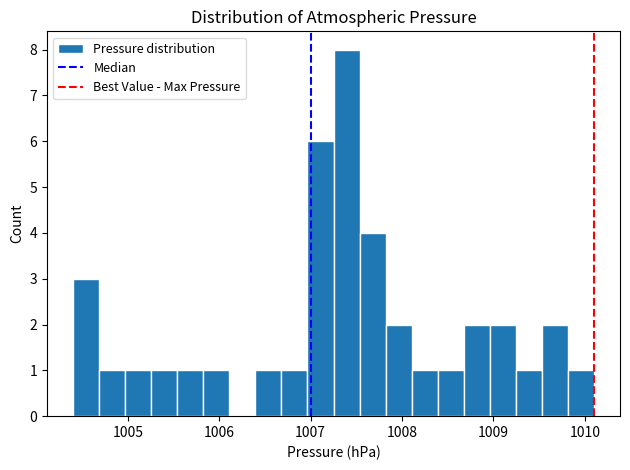

Around what value on the x-axis is the tallest bar? Give the approximate position of its centre, as read against the axis.

1007.4